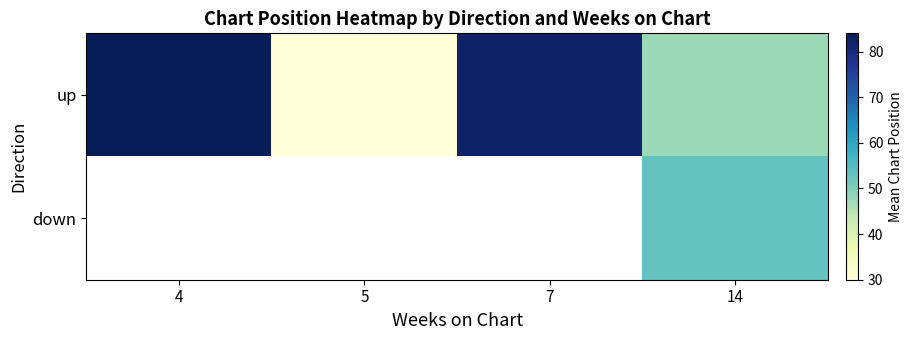

Which series has the widest spread of values?

up